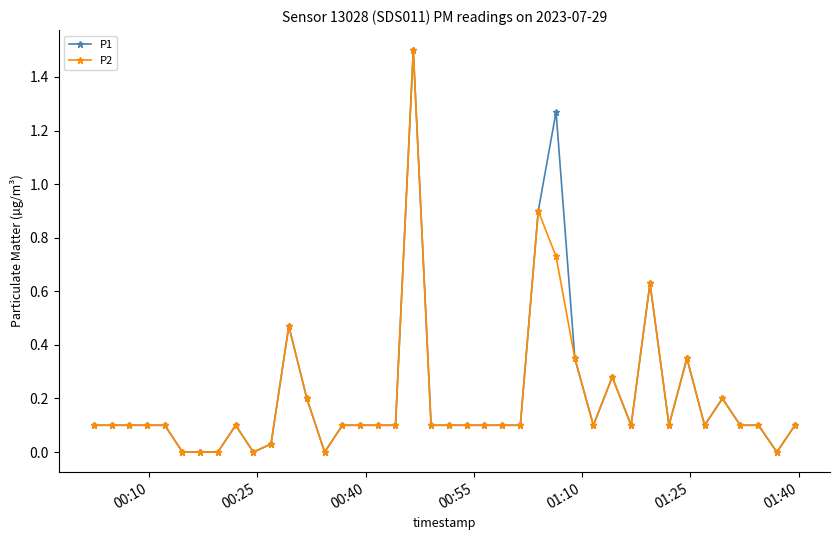

True or false: P2 has more than 1 interior local peaks.

True